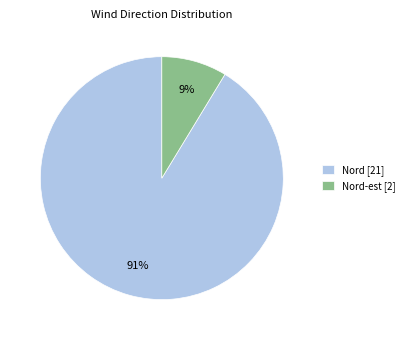

Is there a majority slice in this chart?

Yes